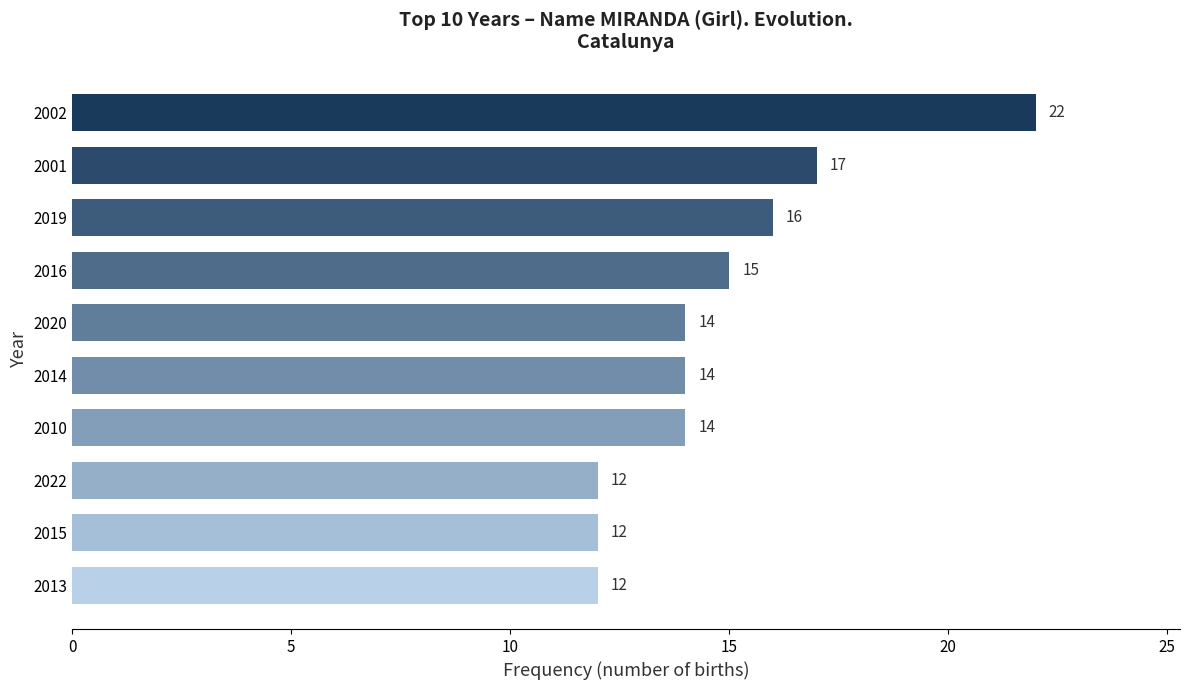

What is the maximum value shown in the chart?

22